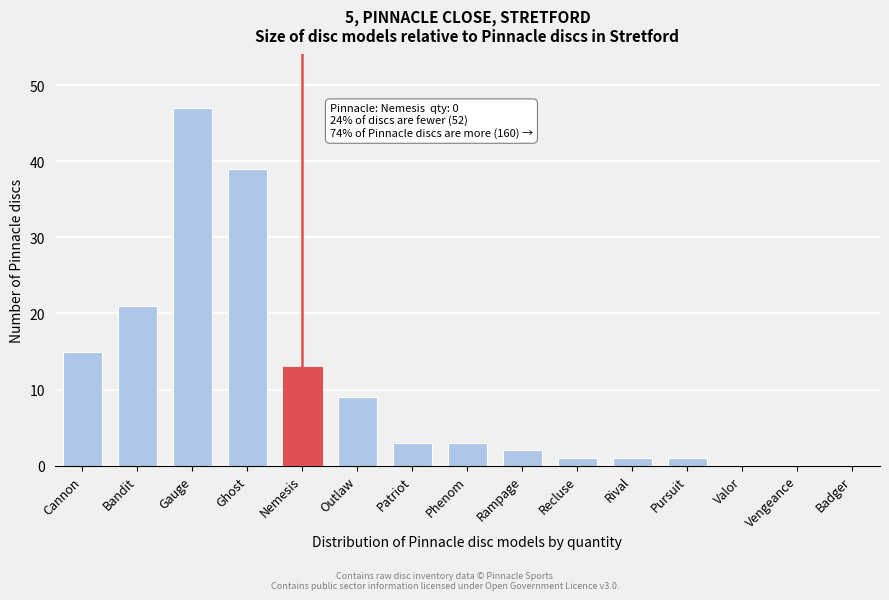

Reading right to left, what are all the values shown in this chart?

Badger=0	Vengeance=0	Valor=0	Pursuit=1	Rival=1	Recluse=1	Rampage=2	Phenom=3	Patriot=3	Outlaw=9	Nemesis=13	Ghost=39	Gauge=47	Bandit=21	Cannon=15